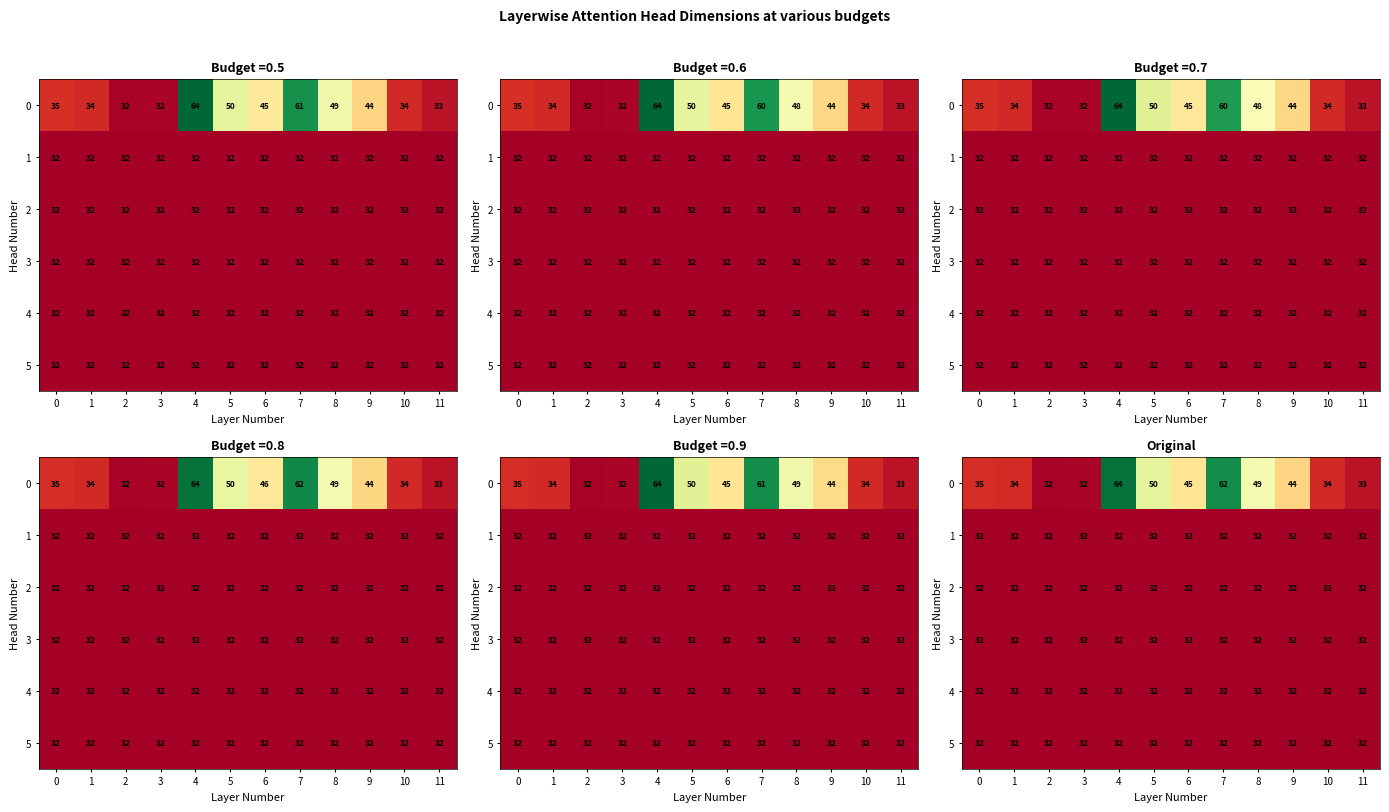

The row_5 series shows 10.2 at 10. True or false?

False